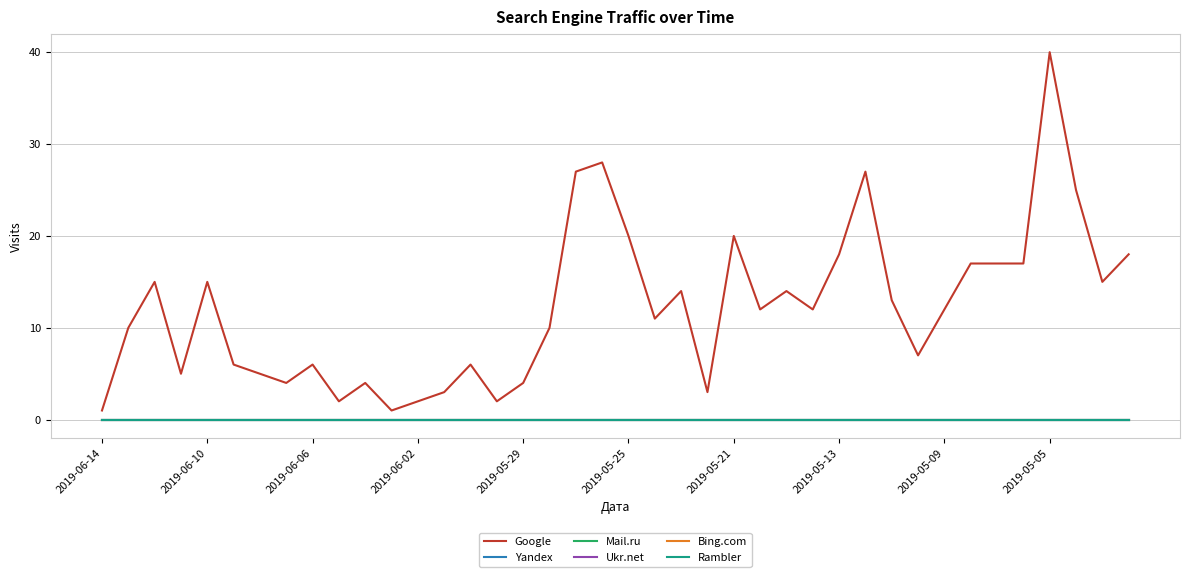

How many values in the Google series exceed 12?

18